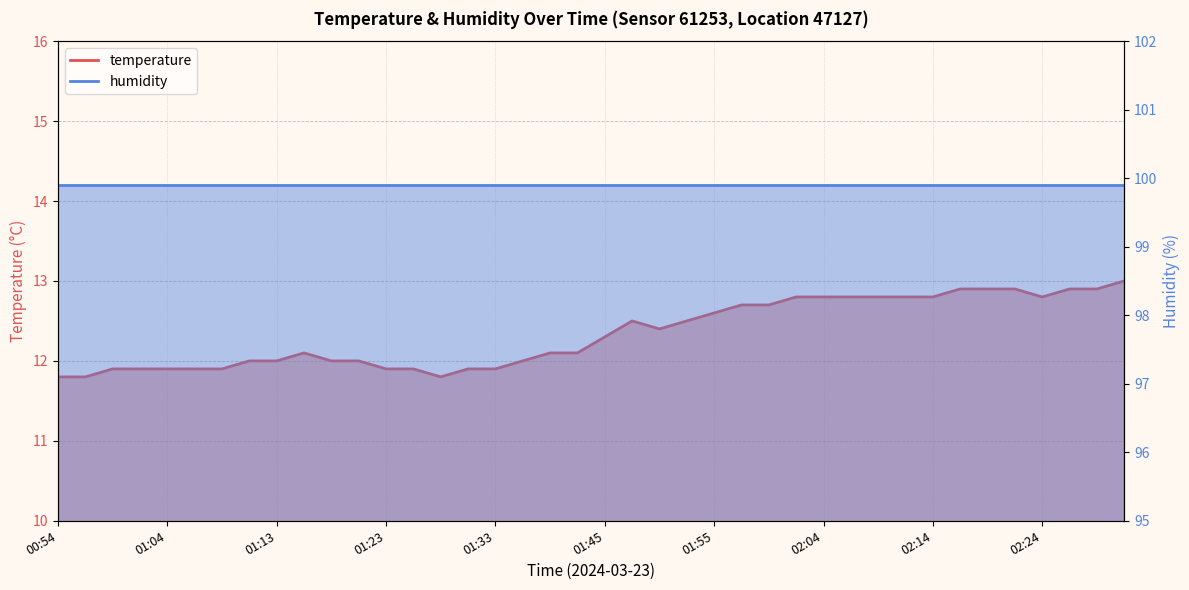

What is the greatest value displayed?

13.0